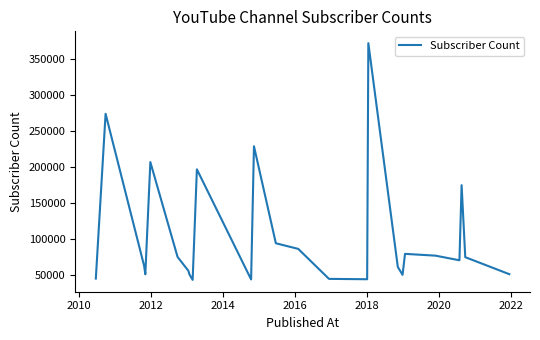

What is the minimum value shown in the chart?

43600